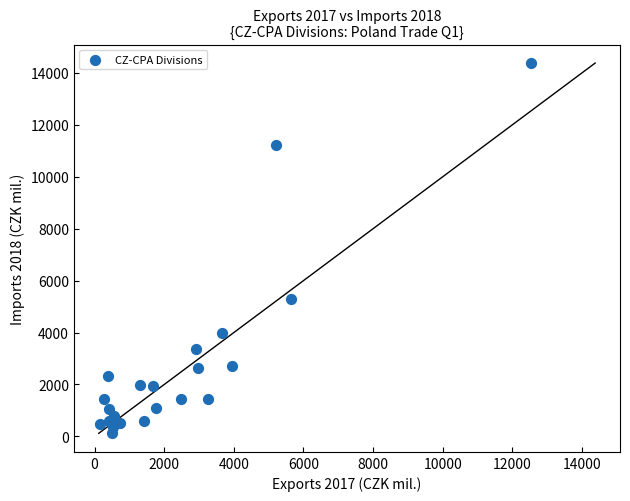

What Y value in the scatter plot is closest to 7249?

5300